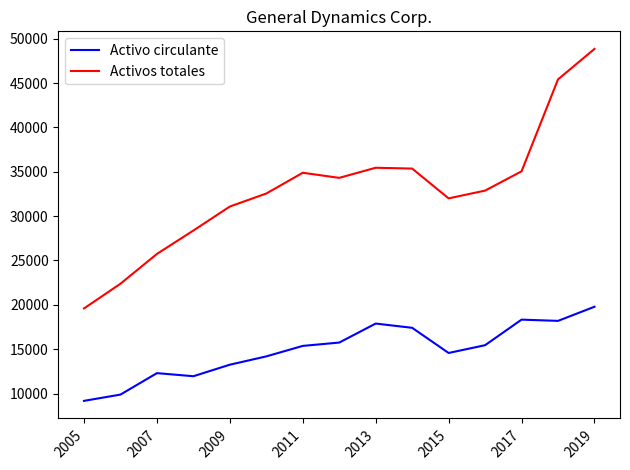

What is the lowest value of the Activos totales series?

19591